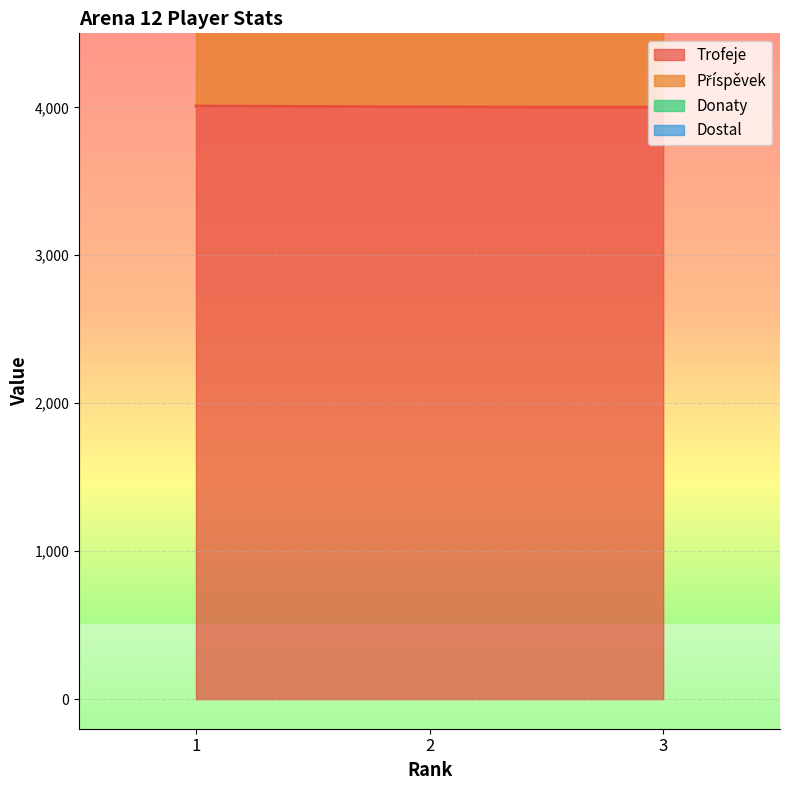

What is the average value of the Trofeje series?

4004